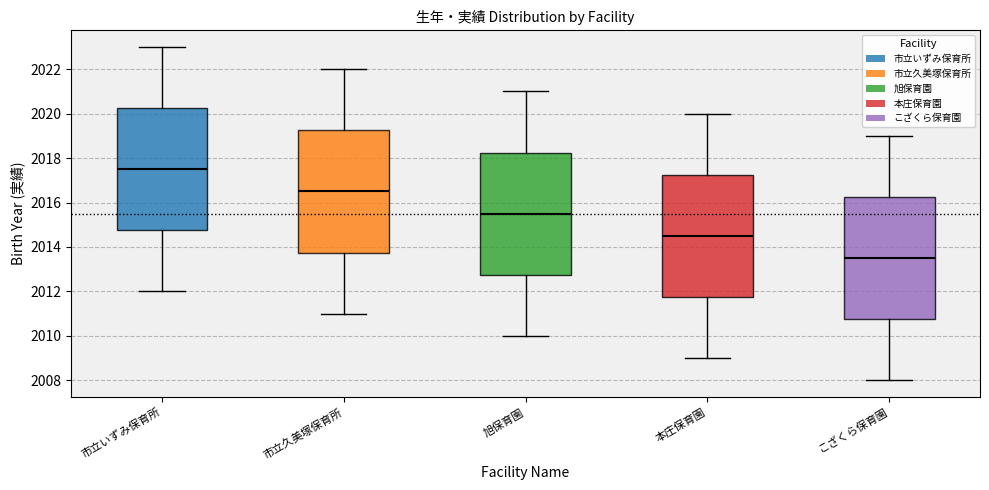

Where does the upper whisker of the box for 市立いずみ保育所 end on the y-axis? The values are not printed on the chart, so give them approximately, as read against the axis.

2023.0